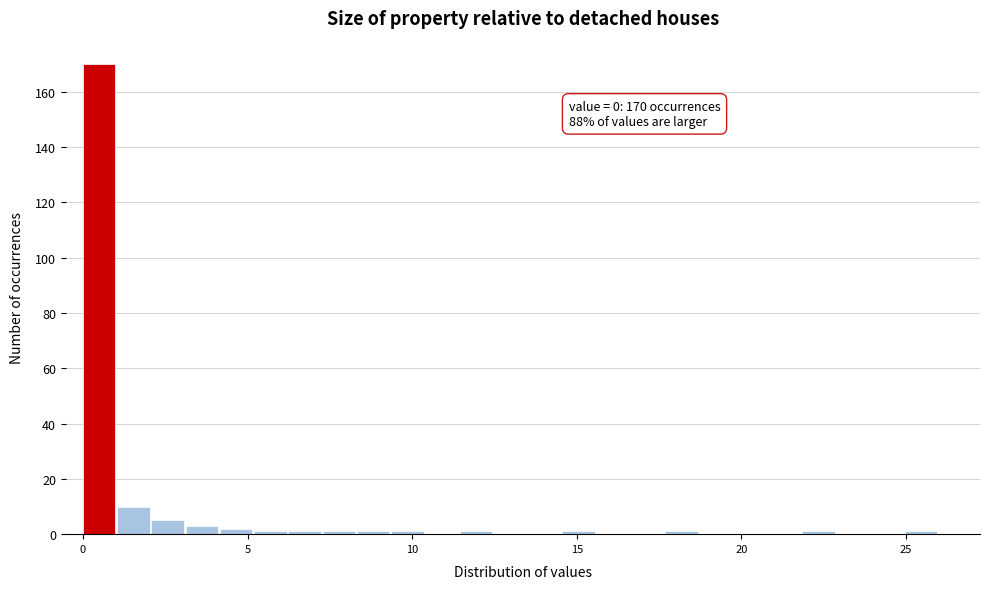

Read against the x-axis, roughly where is the centre of the tallest bar?

0.5